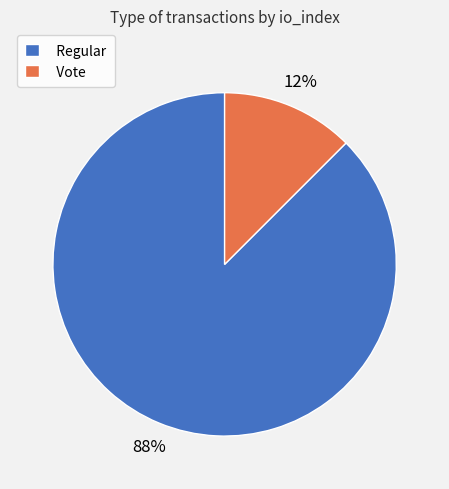

Count the number of slices in the pie.

2